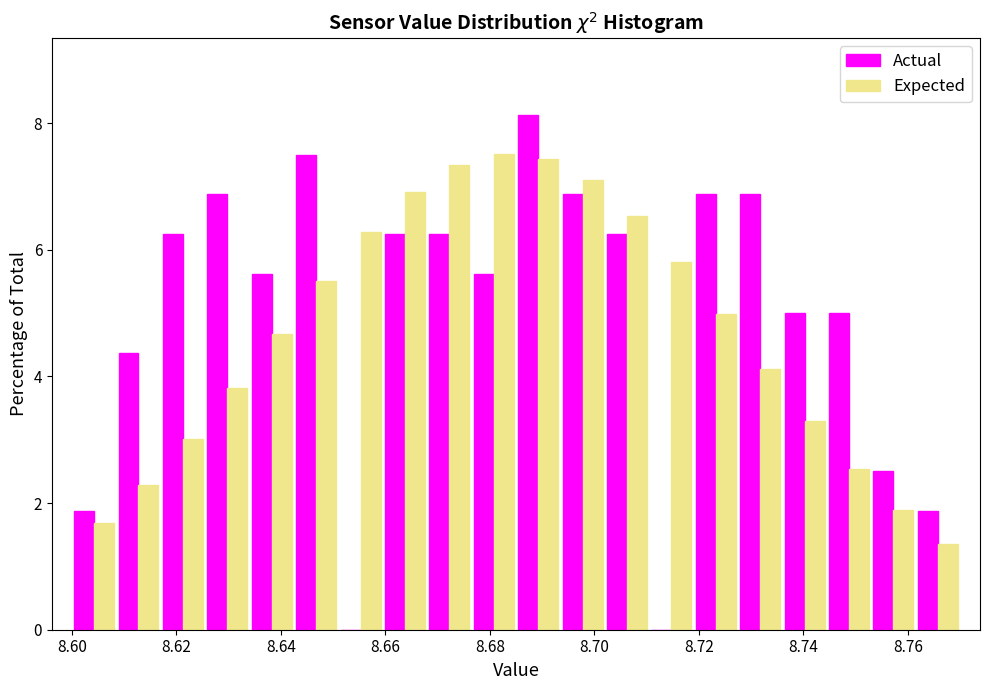

Reading left to right, transcribe this chart: for each range on the x-axis, give the height of each series' bar. Neither the bar edges nor the heights are printed on the chart, so give them approximately, as read against the axes.

8.600 to 8.608: Actual=1.8	Expected=1.6
8.608 to 8.618: Actual=4.4	Expected=2.2
8.618 to 8.626: Actual=6.2	Expected=3.0
8.626 to 8.634: Actual=6.8	Expected=3.8
8.634 to 8.642: Actual=5.6	Expected=4.6
8.642 to 8.652: Actual=7.6	Expected=5.6
8.652 to 8.660: Actual=0	Expected=6.2
8.660 to 8.668: Actual=6.2	Expected=7.0
8.668 to 8.676: Actual=6.2	Expected=7.4
8.676 to 8.686: Actual=5.6	Expected=7.6
8.686 to 8.694: Actual=8.2	Expected=7.4
8.694 to 8.702: Actual=6.8	Expected=7.0
8.702 to 8.710: Actual=6.2	Expected=6.6
8.710 to 8.720: Actual=0	Expected=5.8
8.720 to 8.728: Actual=6.8	Expected=5.0
8.728 to 8.736: Actual=6.8	Expected=4.2
8.736 to 8.744: Actual=5.0	Expected=3.2
8.744 to 8.754: Actual=5.0	Expected=2.6
8.754 to 8.762: Actual=2.6	Expected=1.8
8.762 to 8.770: Actual=1.8	Expected=1.4